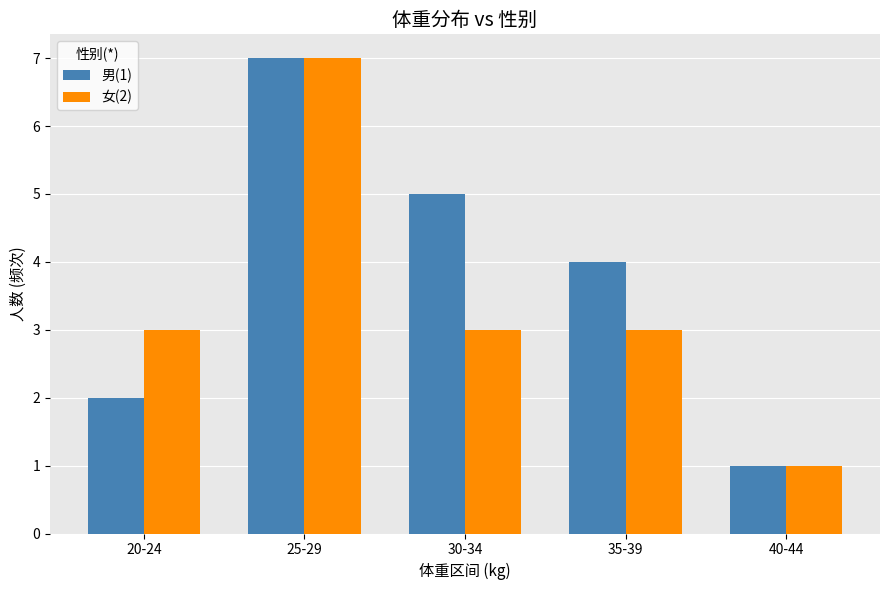

Is the value of 女(2) at 30-34 greater than the value of 男(1) at 30-34?

No